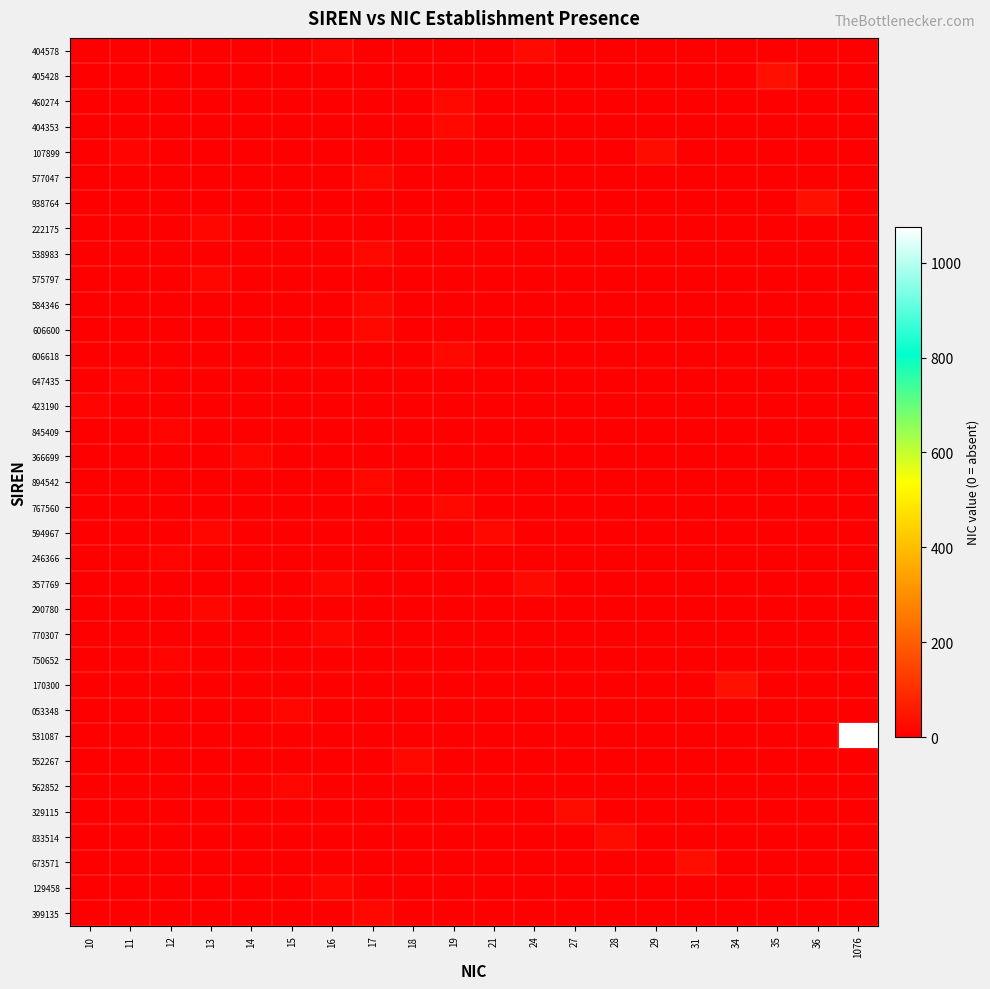

Count the number of data series in this chart.

35